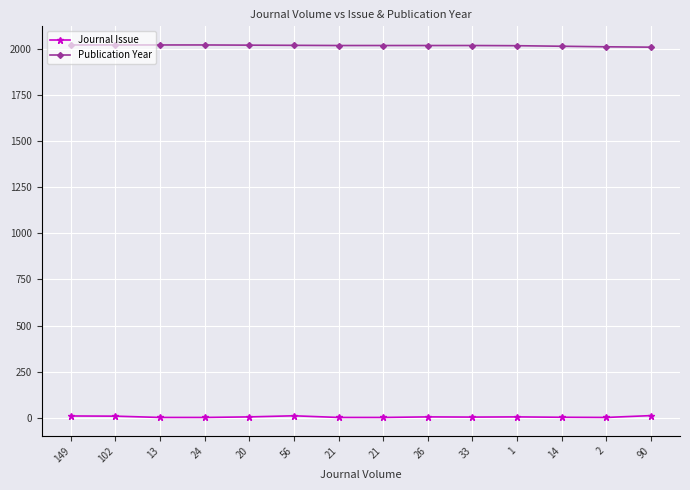

Is it true that Journal Issue equals 4 at 149?

False